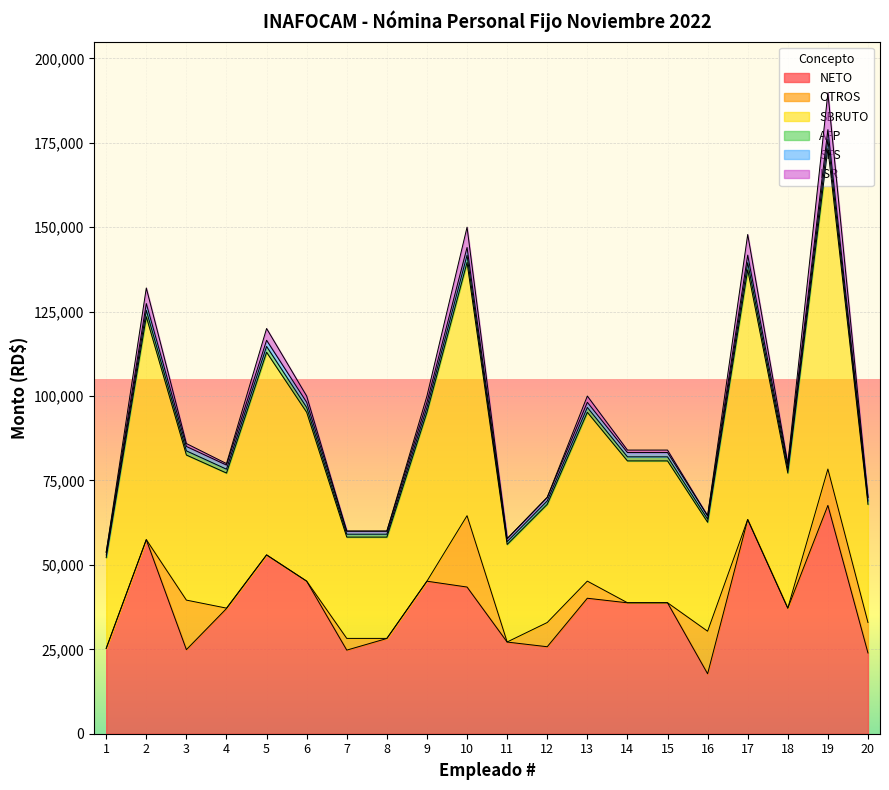

Rank the categories by NETO value from lowest to highest.

16, 20, 7, 3, 1, 12, 11, 8, 4, 18, 14, 15, 13, 10, 6, 9, 5, 2, 17, 19